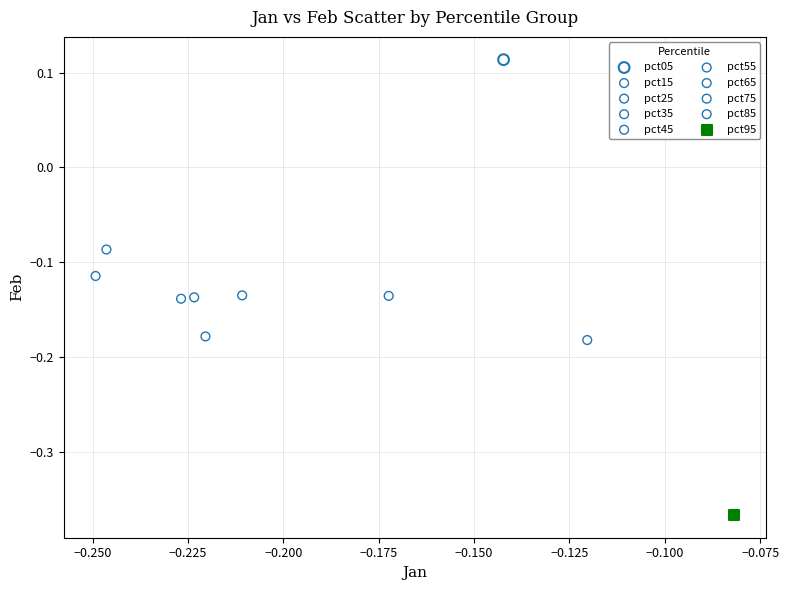

What are all the series names shown in the legend?

pct05, pct15, pct25, pct35, pct45, pct55, pct65, pct75, pct85, pct95